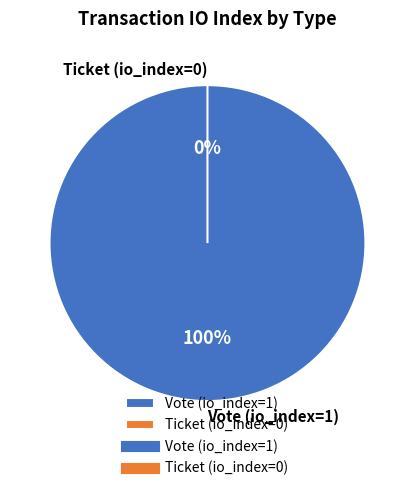

Which has a higher value, Ticket (io_index=0) or Vote (io_index=1)?

Vote (io_index=1)